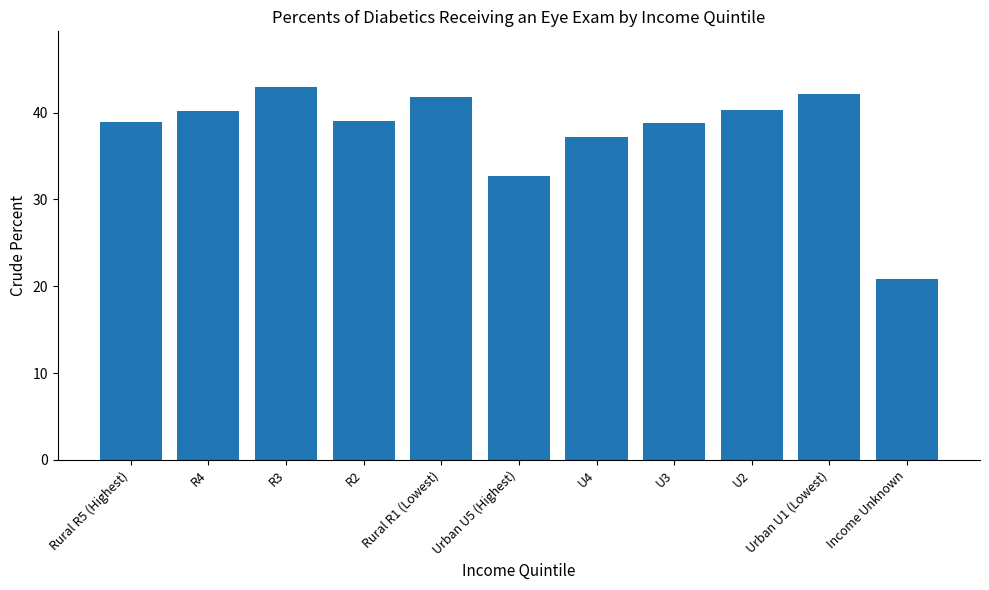

What position from the left is Urban U5 (Highest)?

6